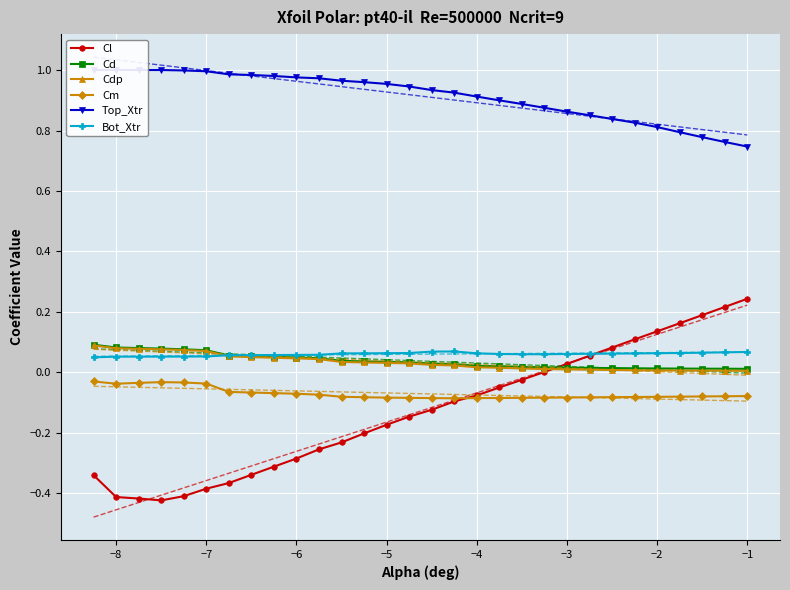

True or false: Cdp and Cm cross at least once.

False